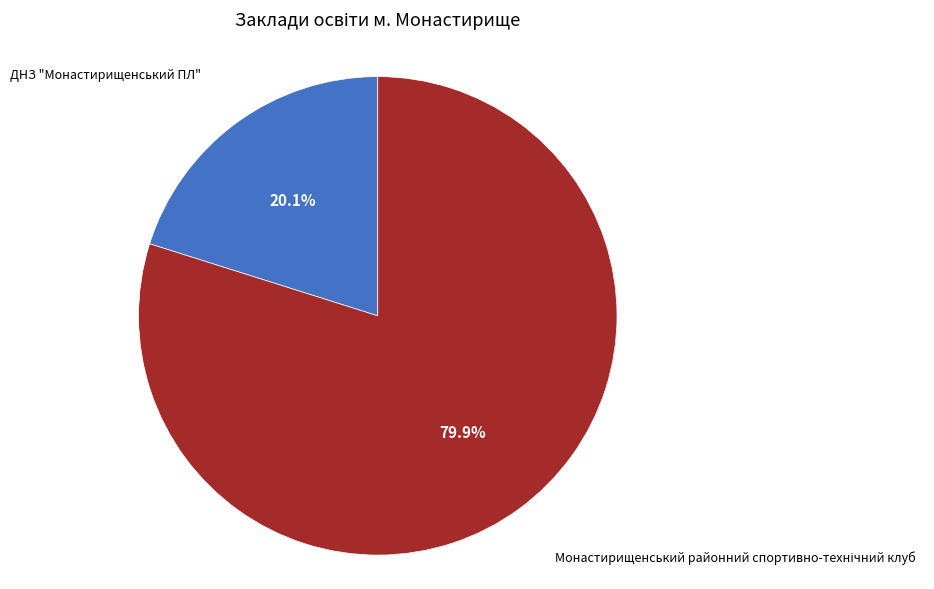

Does any single category account for the majority?

Yes